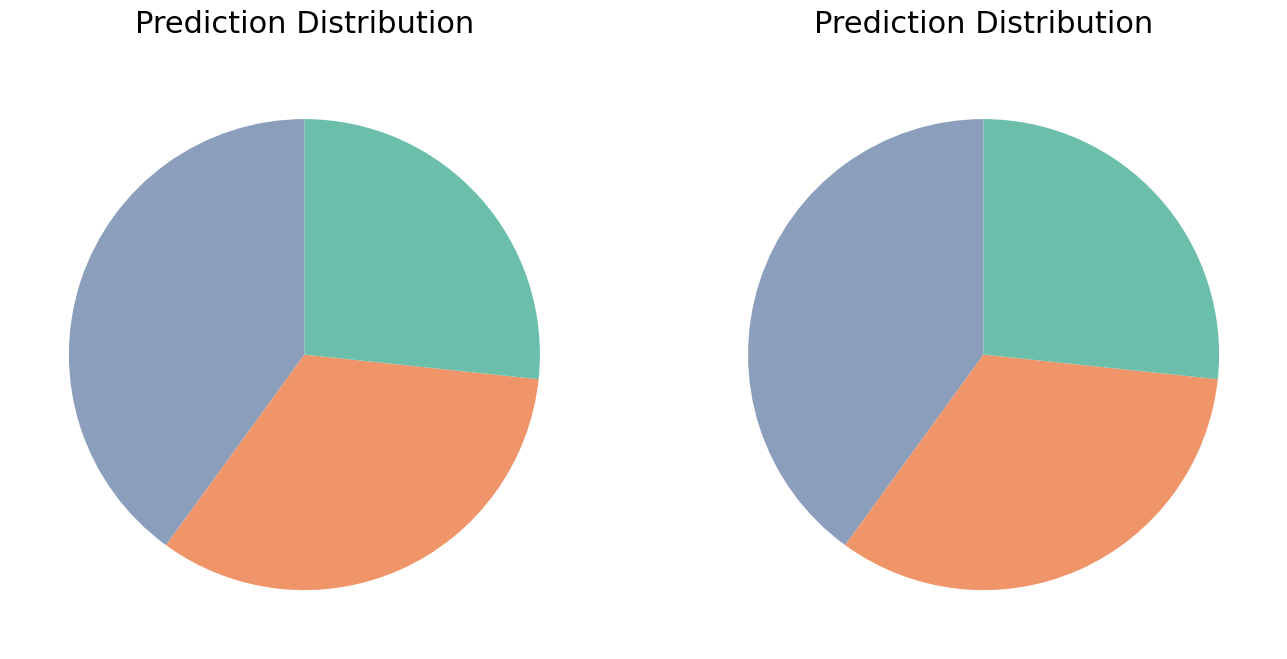

Does Other outflows account for over 50% of the chart?

No